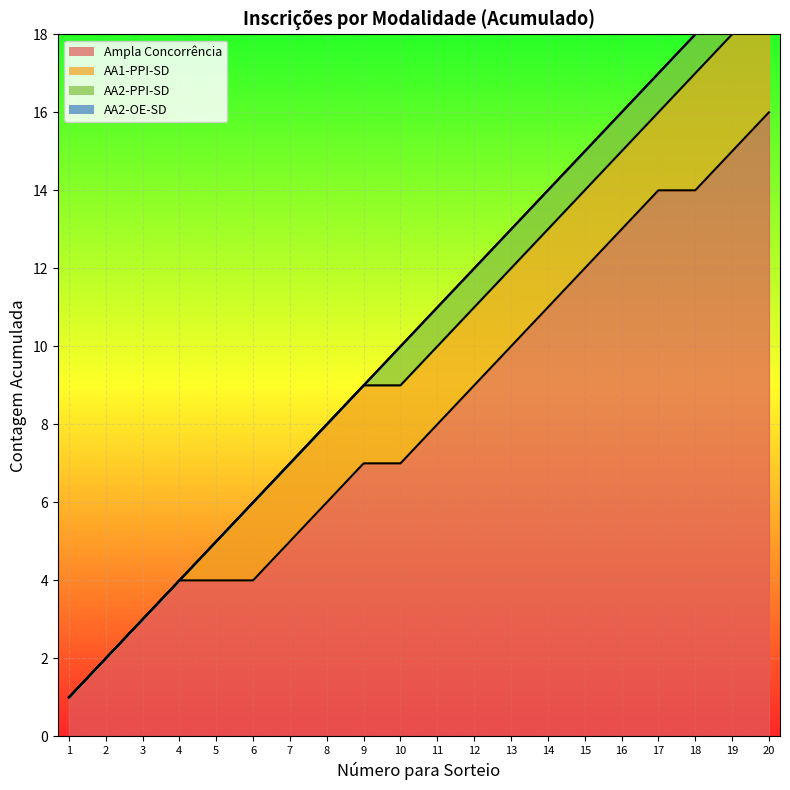

What value does the data have at 8?

8